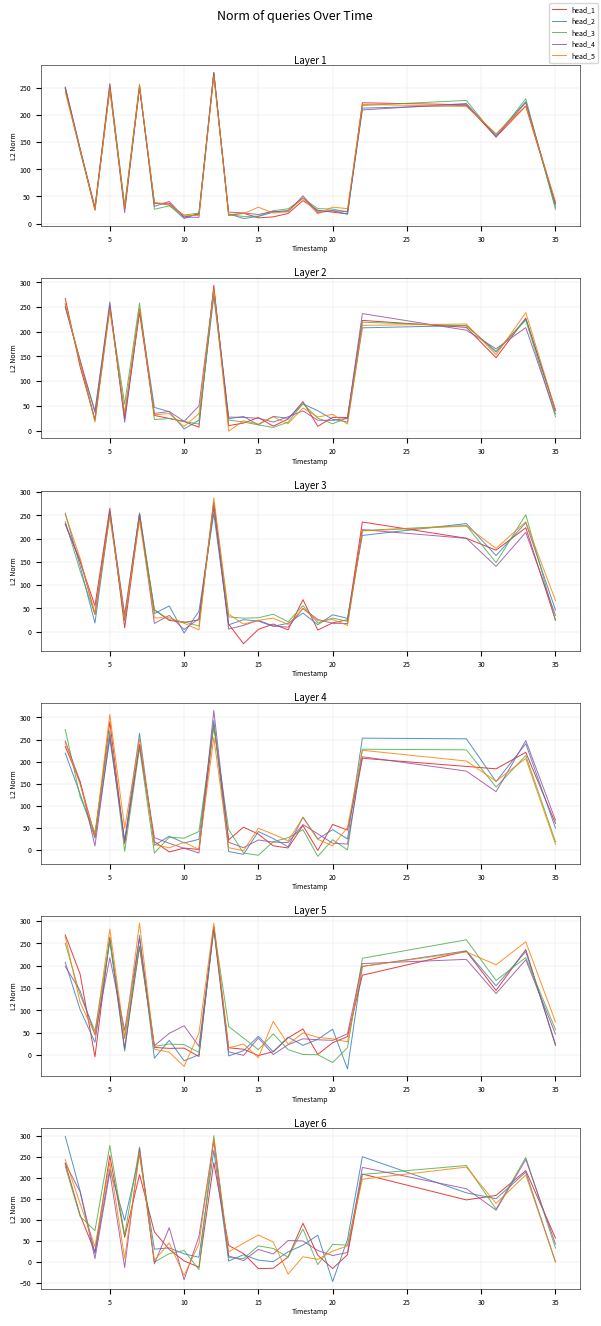

What is the value of the head_2 point at the 9th from the left?

19.3